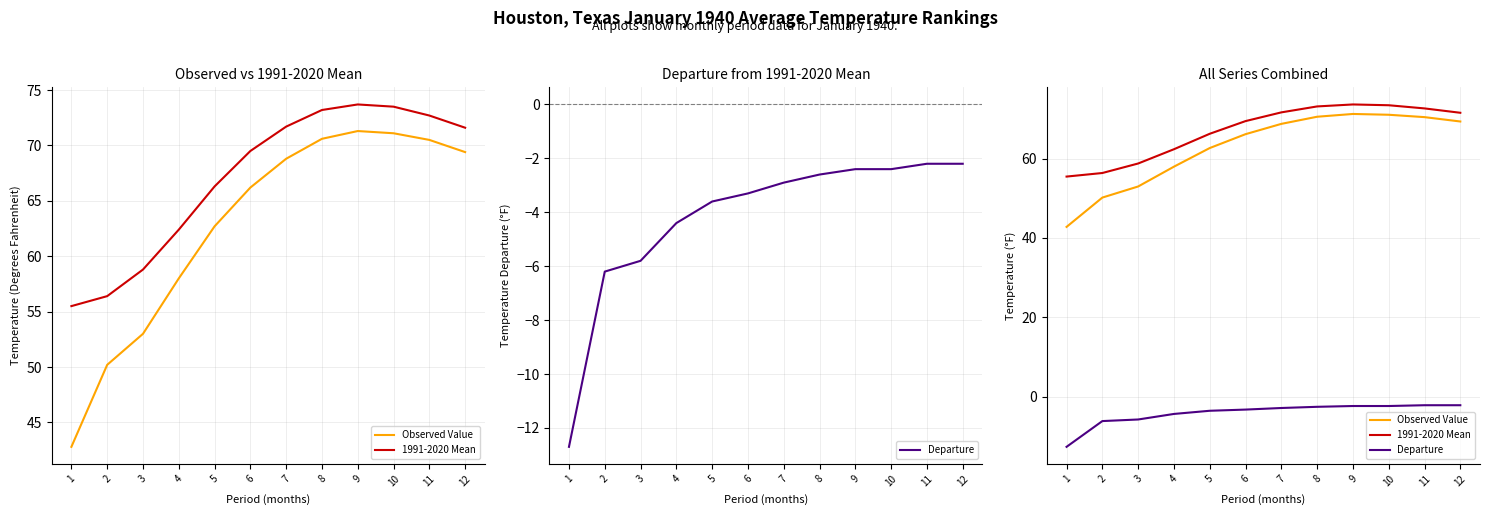

What is the difference between the highest and lowest values at 1?

68.2